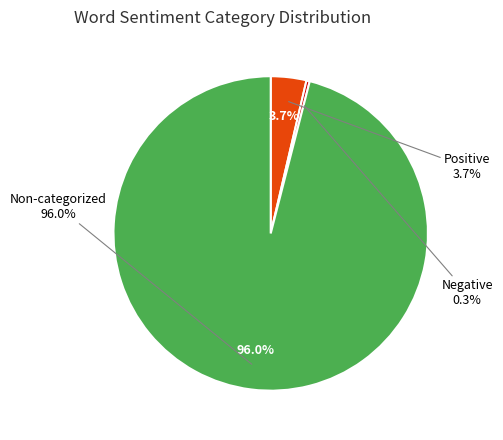

To the nearest percent, what is the combined percentage of Words in Sentiment List#3: Angry/Violent and Non-categorized Words?

96%